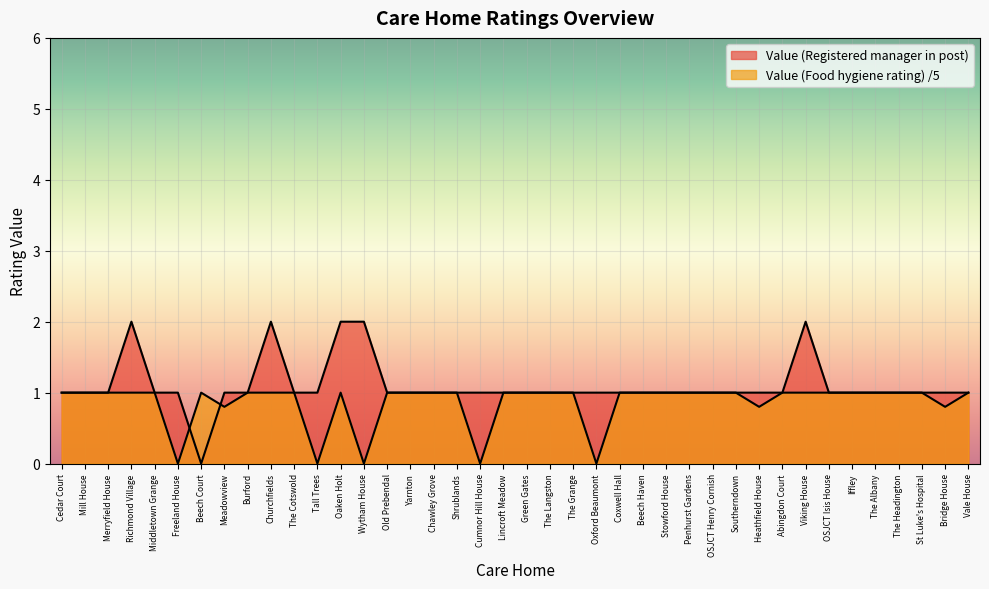

After their last crossing, which series has the higher values: Value (Food hygiene rating) or Value (Registered manager in post)?

Value (Registered manager in post)